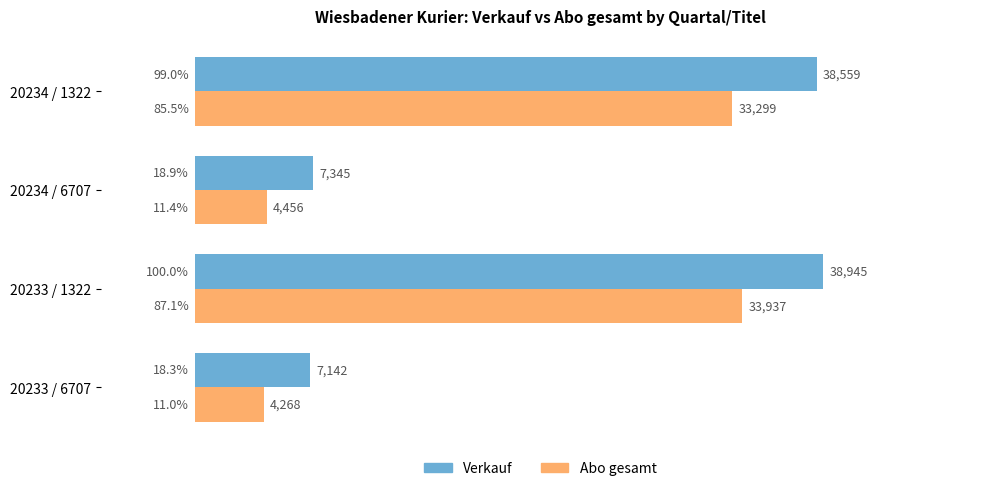

What is the smallest value displayed?

4268